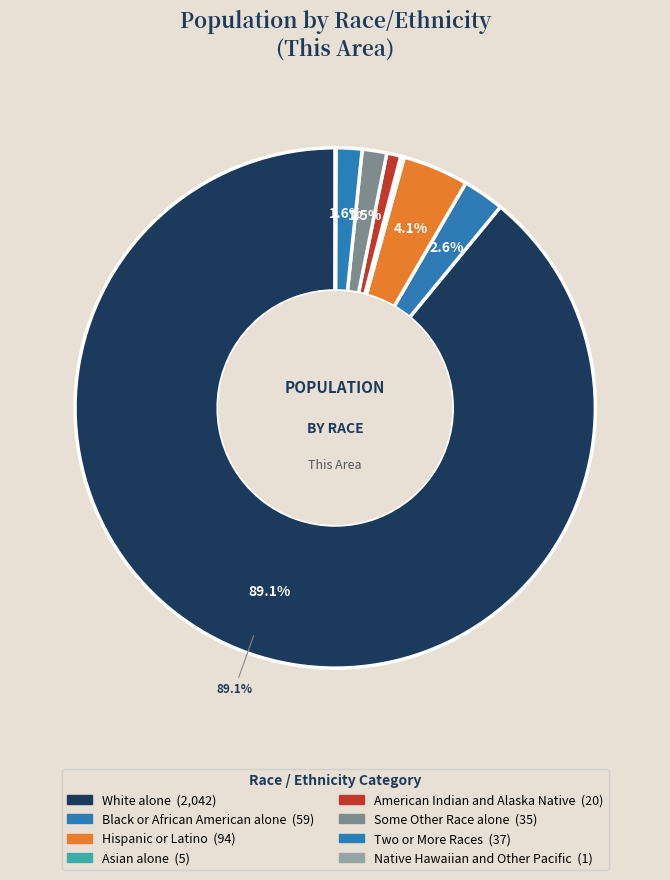

Is there any slice that represents more than half of the pie?

Yes